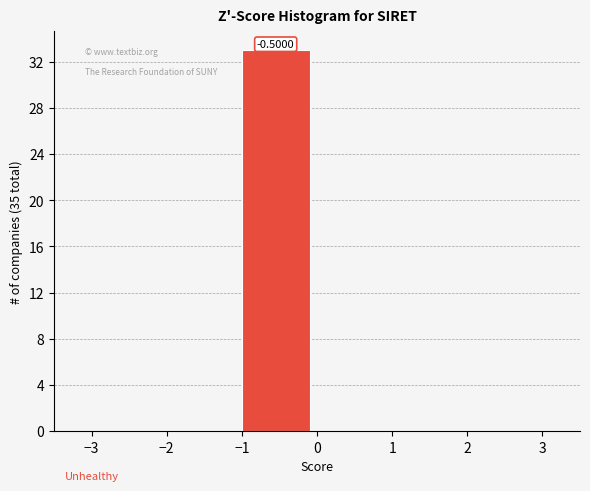

Which range on the x-axis has the tallest bar?

-1 to 0